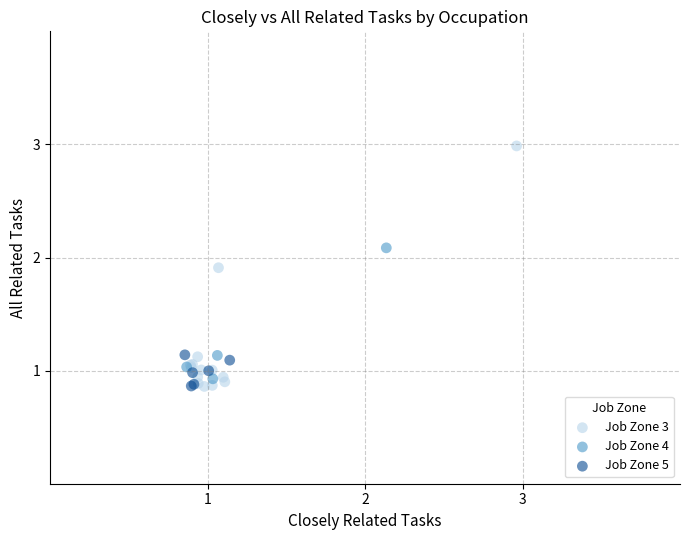

Which series reaches the maximum Y coordinate?

Job Zone 3